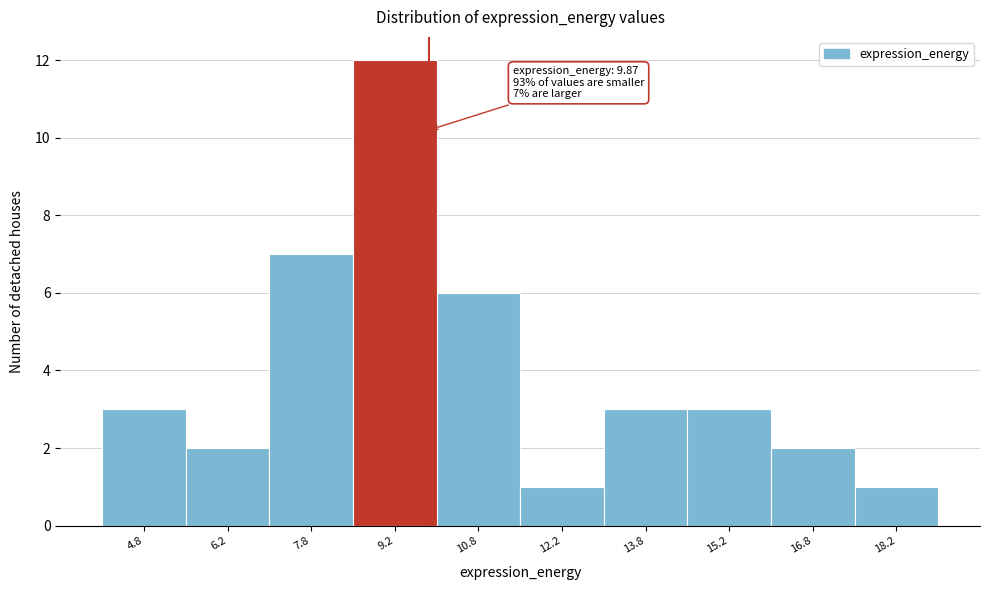

Which range on the x-axis has the tallest bar?

8.5 to 10.0